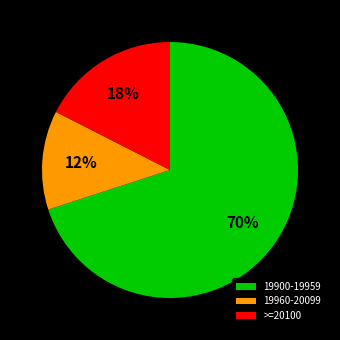

Between >=20100 and 19900-19959, which is larger?

19900-19959